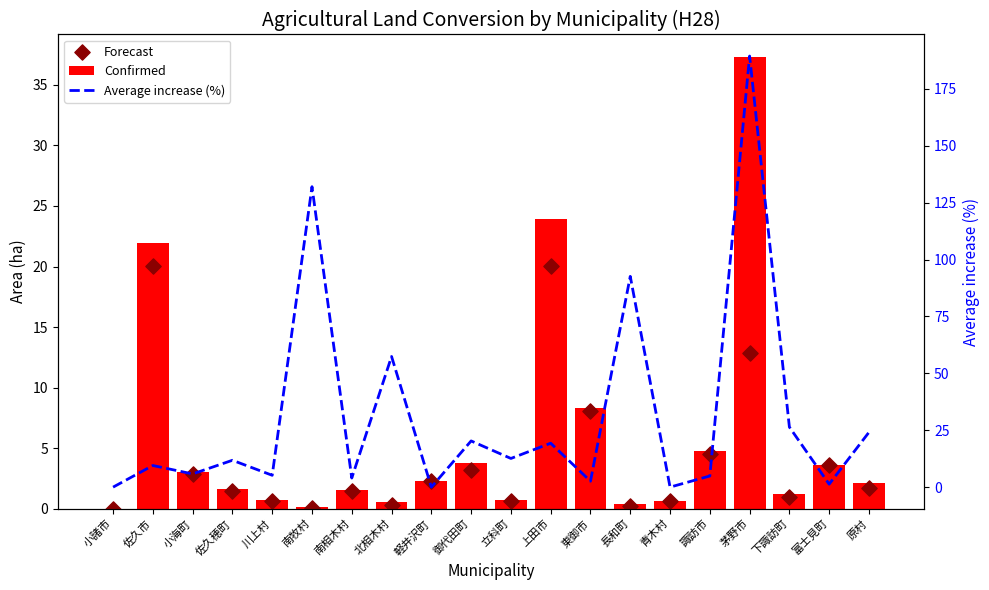

Which series has the largest Y range (max minus min)?

Average increase (%)